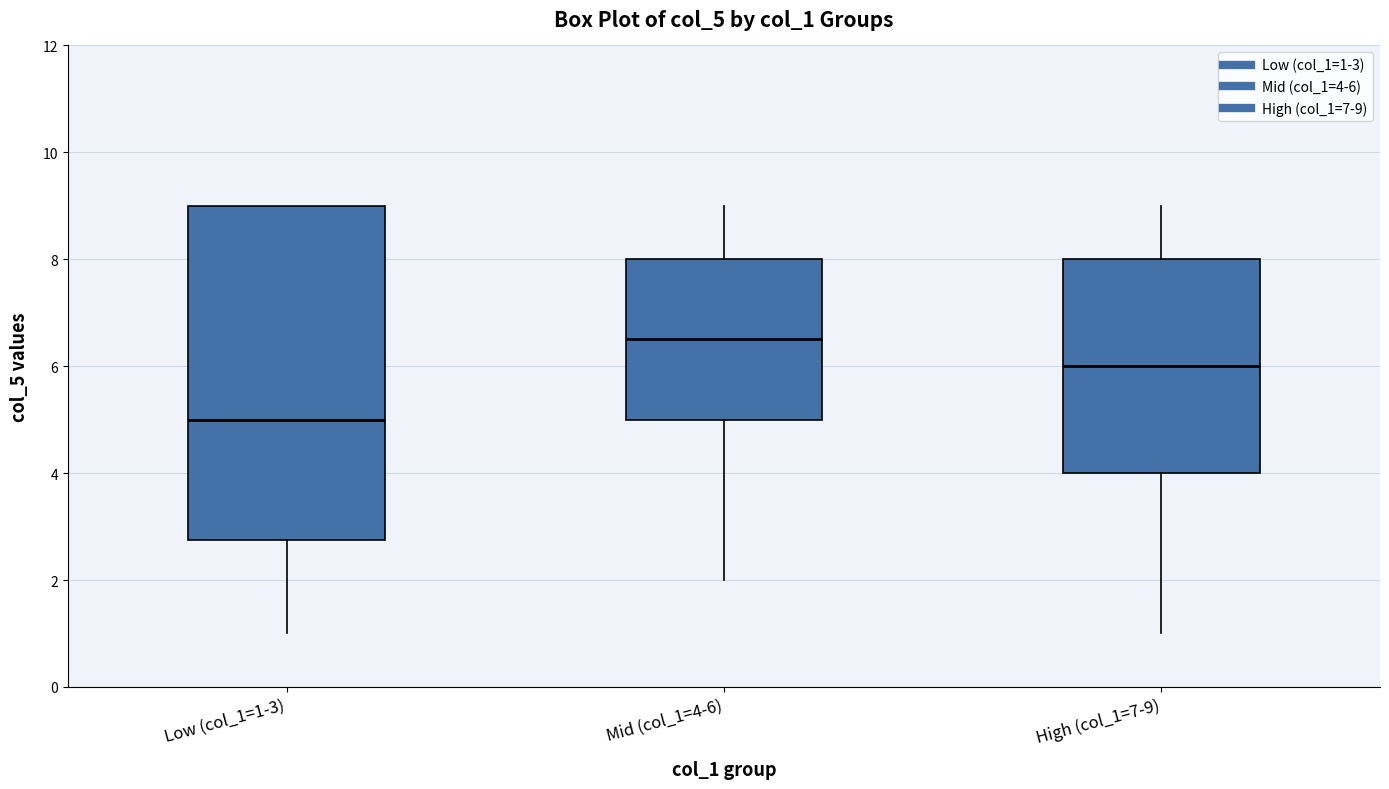

Which box is the tallest, from its lower edge to its upper edge?

Low (col_1=1-3)